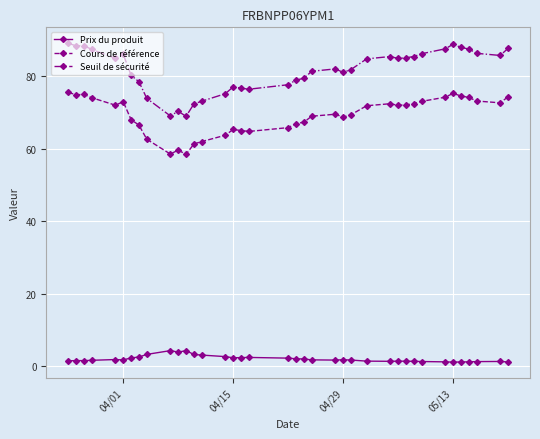

List the series in order of their peak value, highest first.

Seuil de sécurité, Cours de référence, Prix du produit